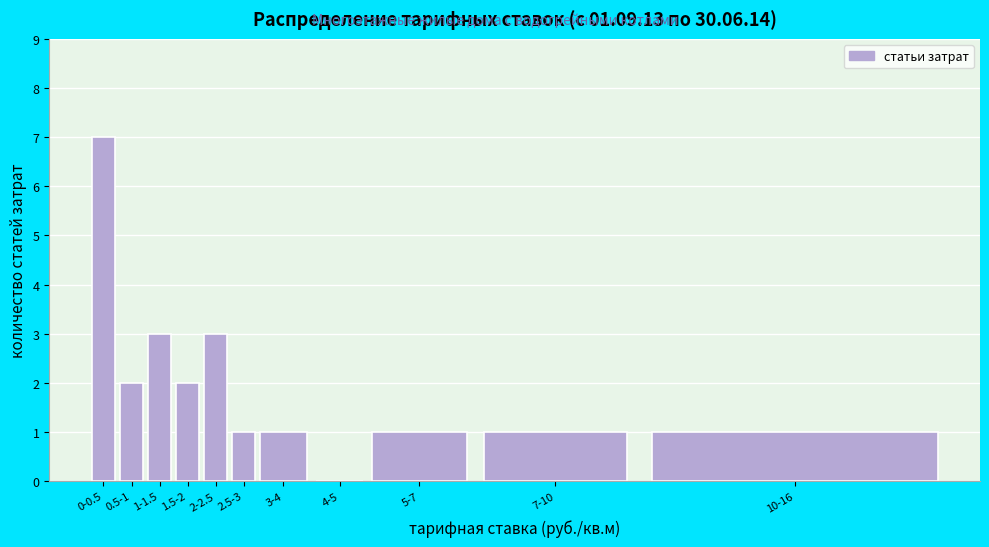

Reading left to right, what are all the values shown in this chart?

0-0.5=7	0.5-1=2	1-1.5=3	1.5-2=2	2-2.5=3	2.5-3=1	3-4=1	4-5=0	5-7=1	7-10=1	10-16=1